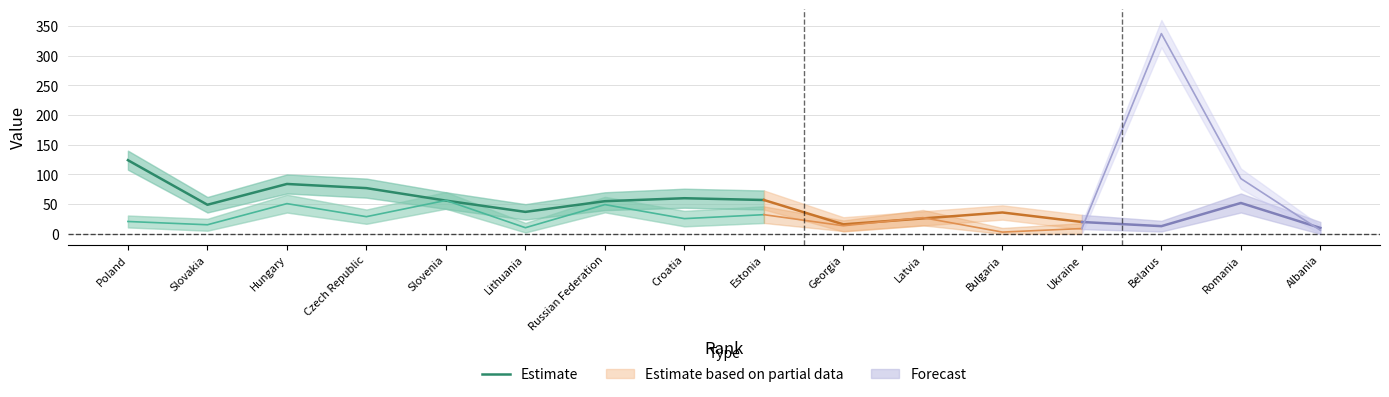

Is it true that the value at Lithuania is 37?

True